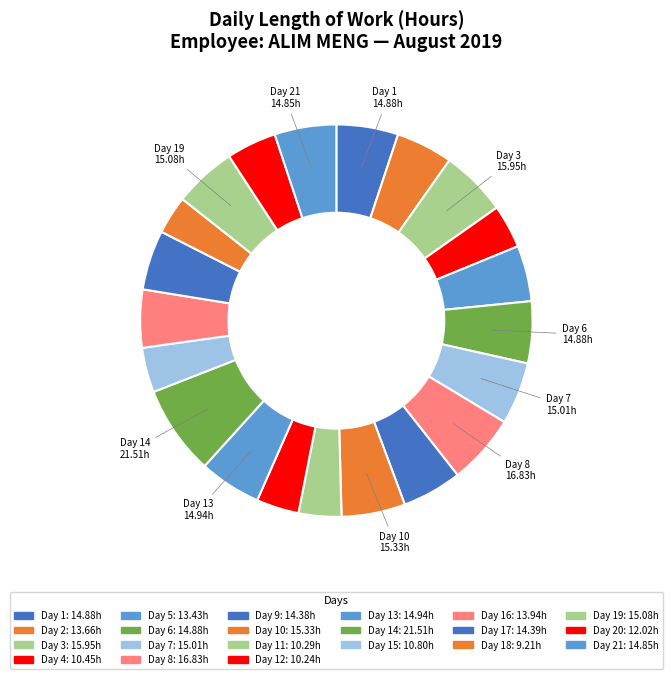

How many segments does this pie chart have?

21